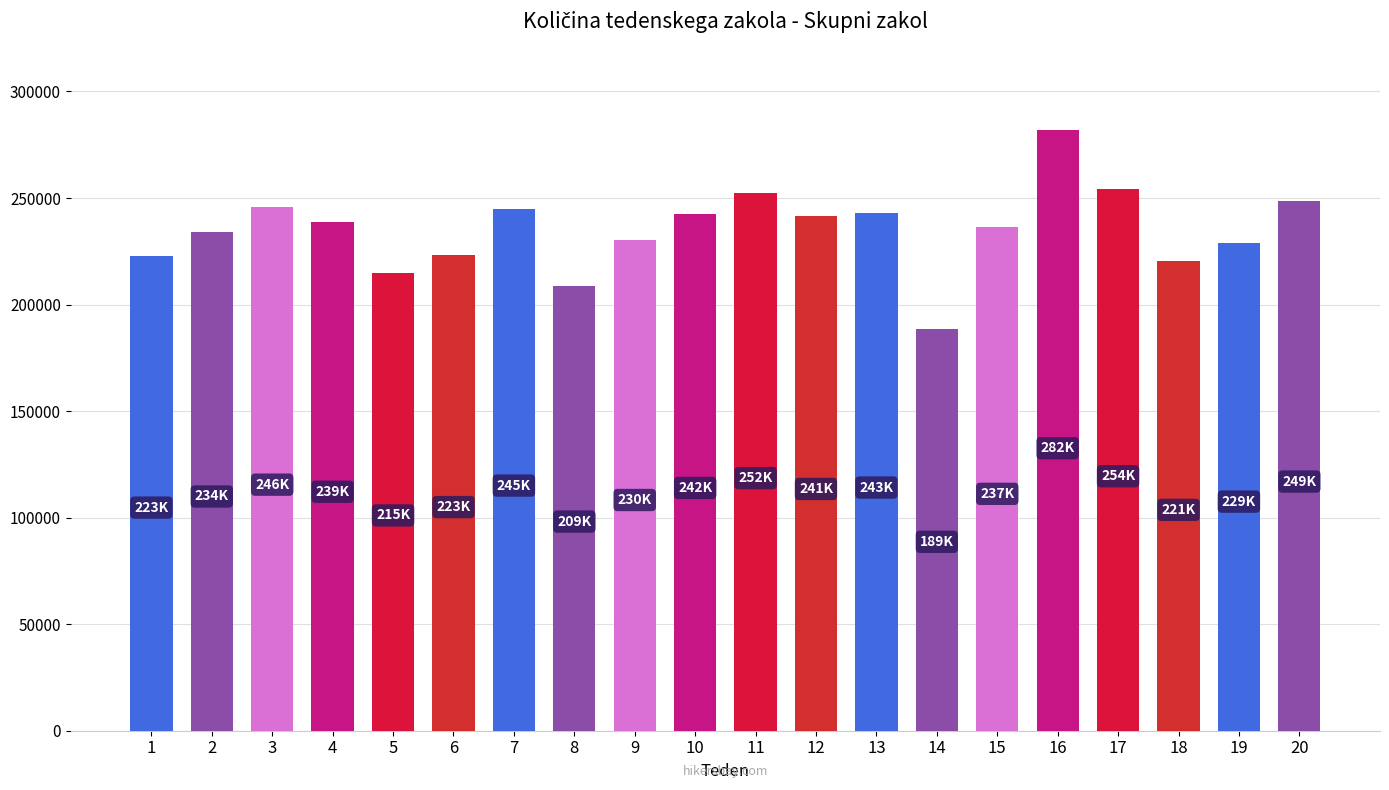

Does the chart contain any negative values?

No